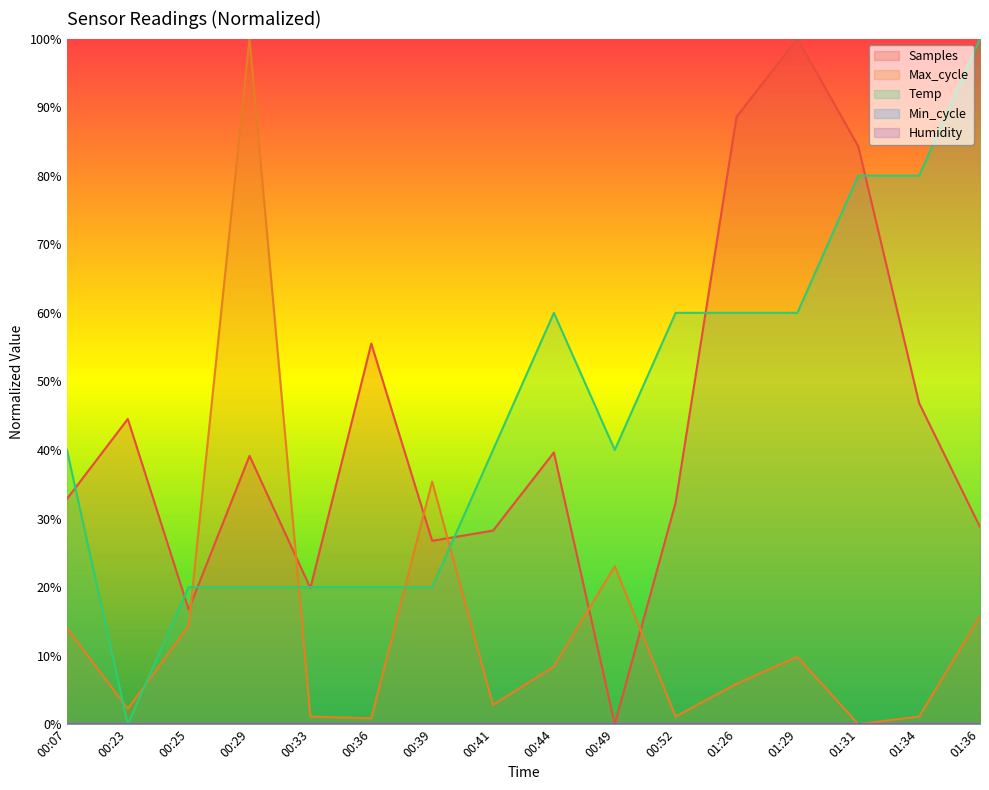

At how many categories does at least one series exceed 53?

9